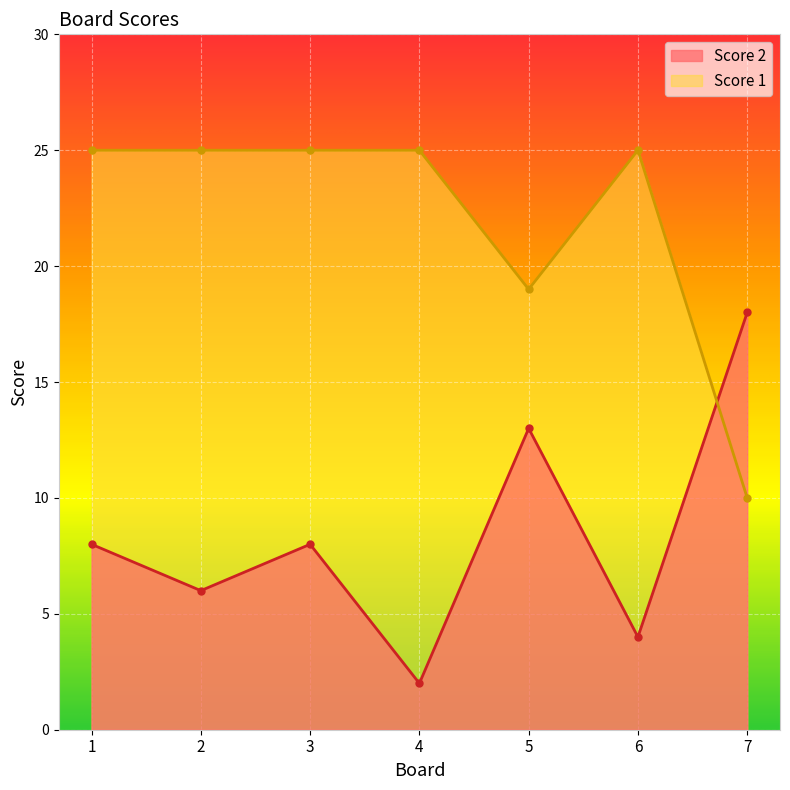

True or false: Score 1 has a value of 25 at 3.

True